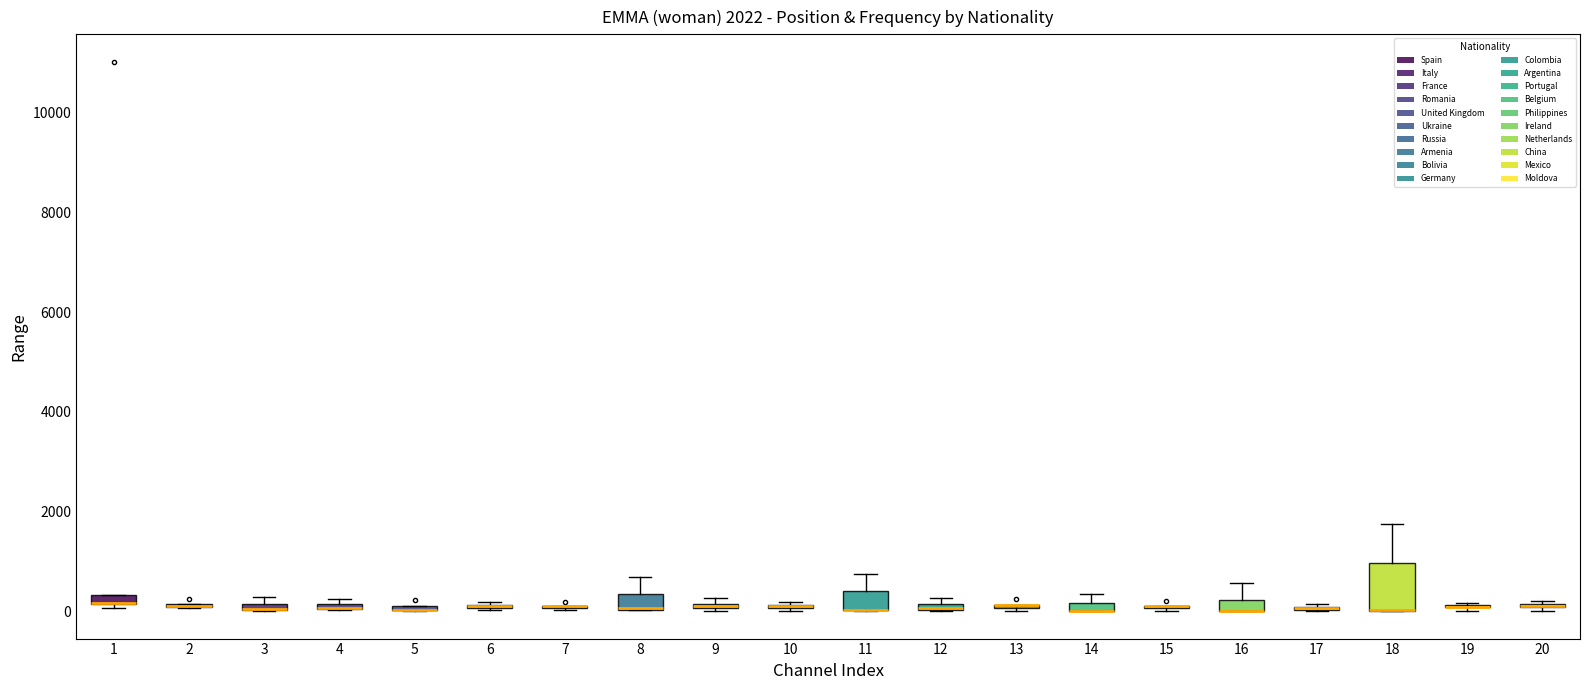

Which box is the tallest, from its lower edge to its upper edge?

18